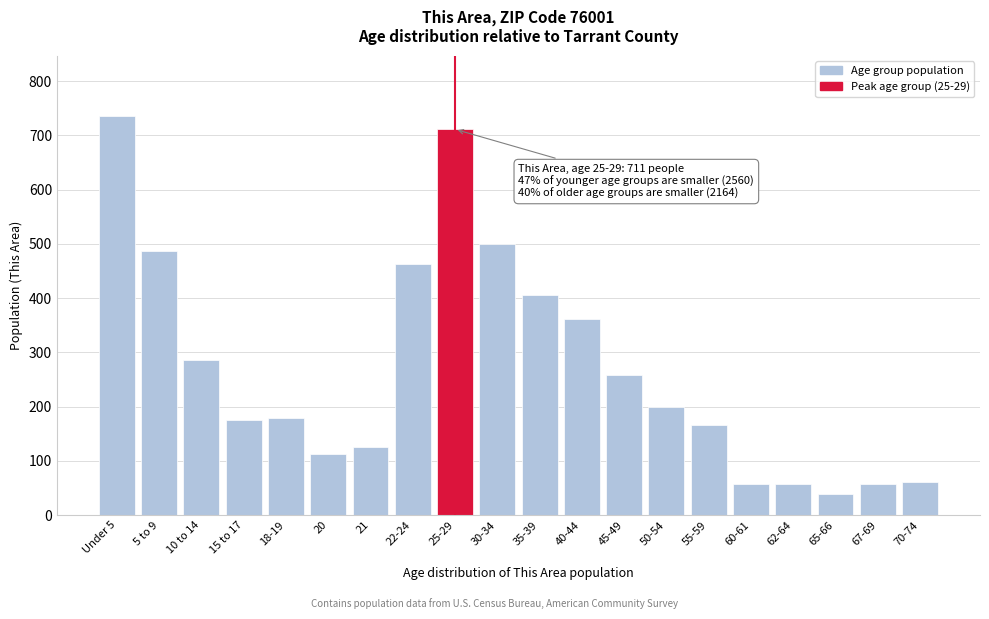

What is the difference between the second highest and second lowest values?

653